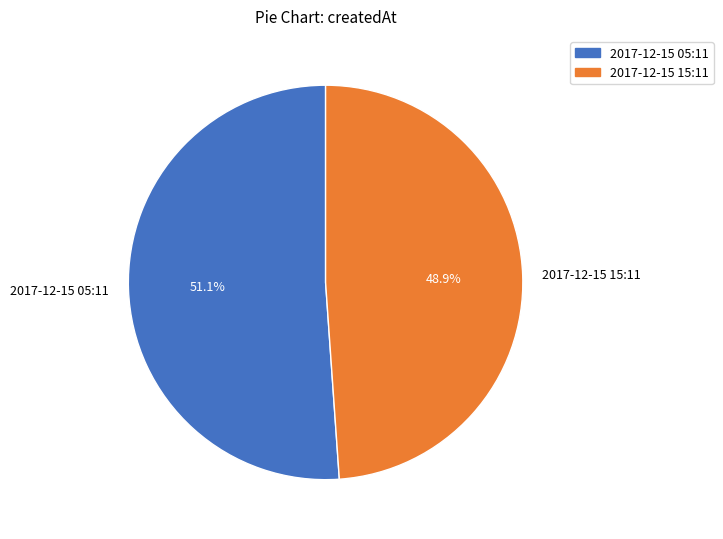

To the nearest percent, what is the difference between the largest and smallest slice percentages?

2%